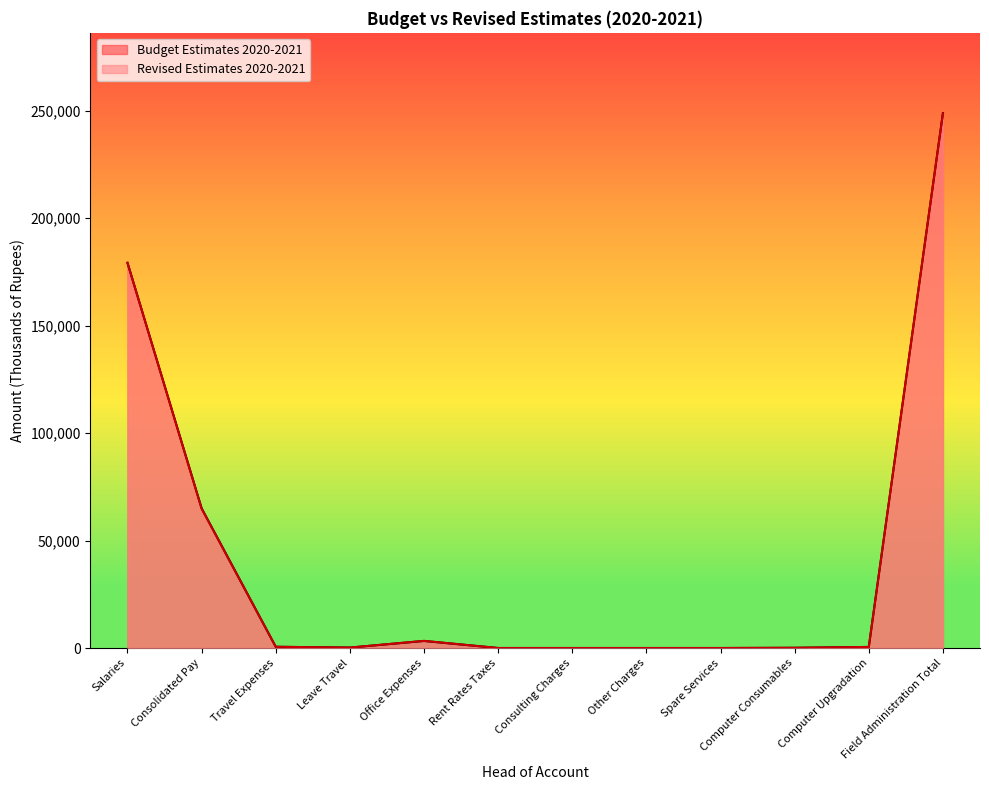

True or false: Revised Estimates 2020-2021 and Budget Estimates 2020-2021 intersect in this chart.

False